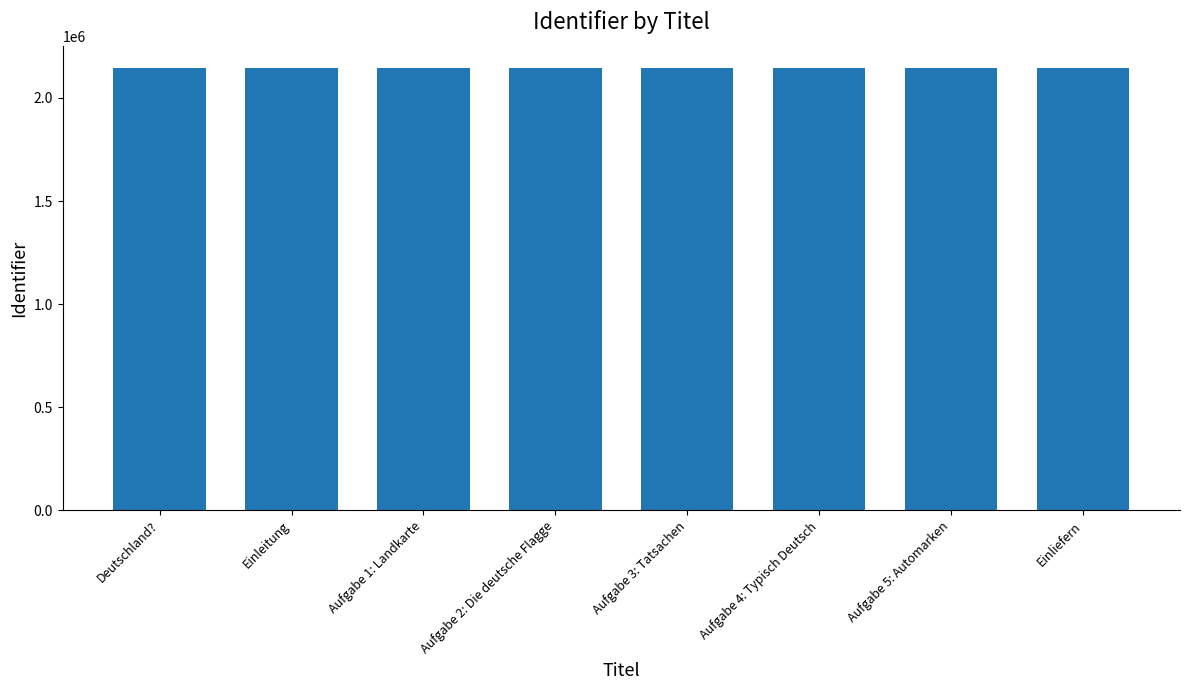

What is the sum of all values?

17169015